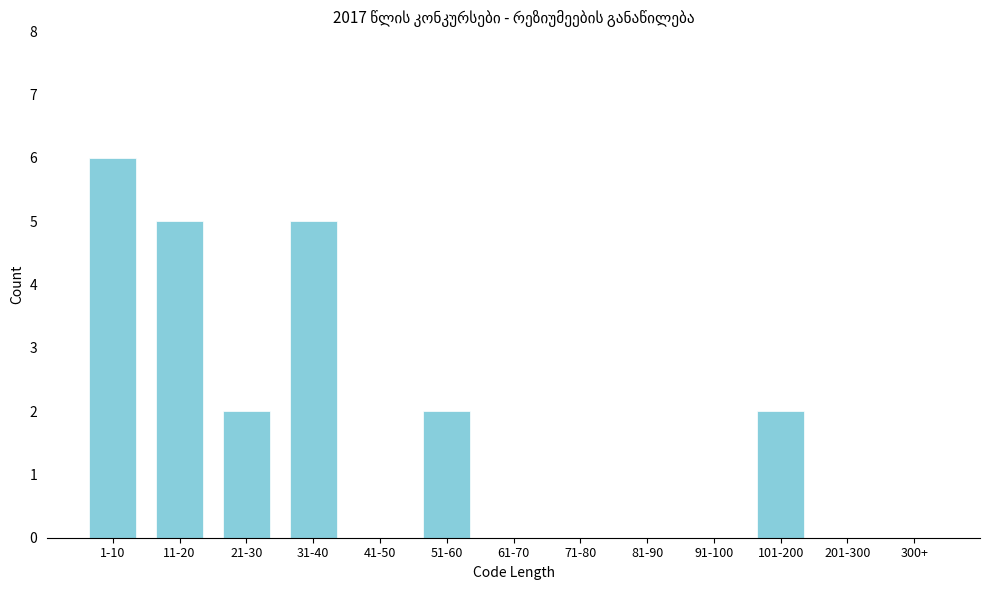

Reading right to left, transcribe all the data shown in this chart.

300+=0	201-300=0	101-200=2	91-100=0	81-90=0	71-80=0	61-70=0	51-60=2	41-50=0	31-40=5	21-30=2	11-20=5	1-10=6